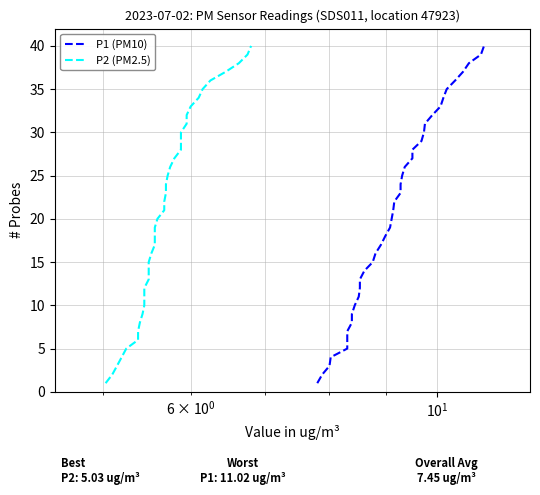

How many values in the P2 (PM2.5) series are below 21?

20